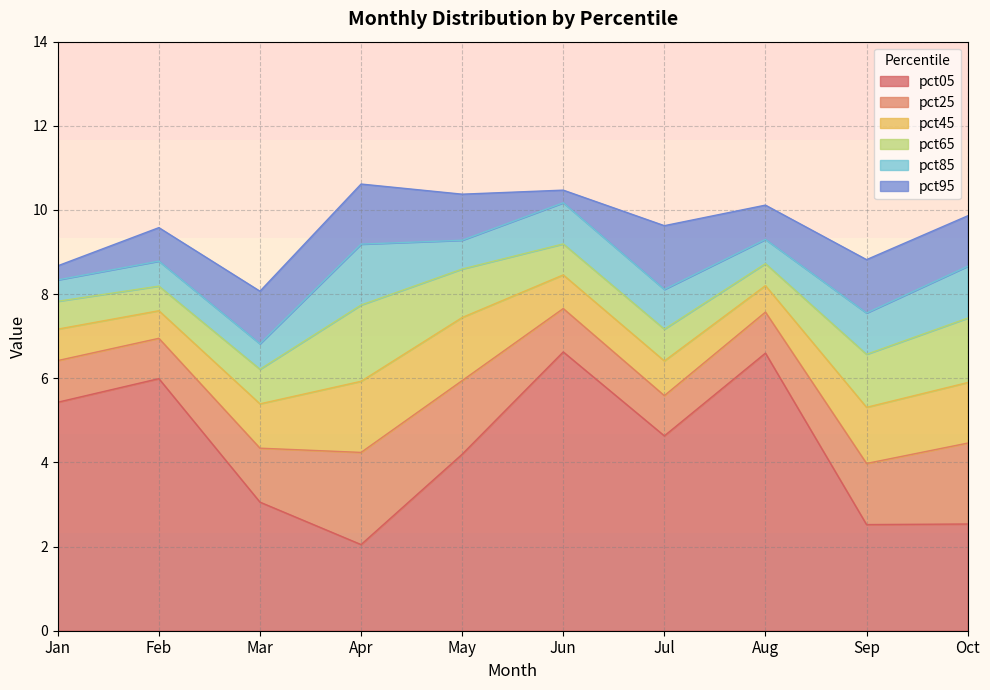

Which series has the largest range (max minus min)?

pct05